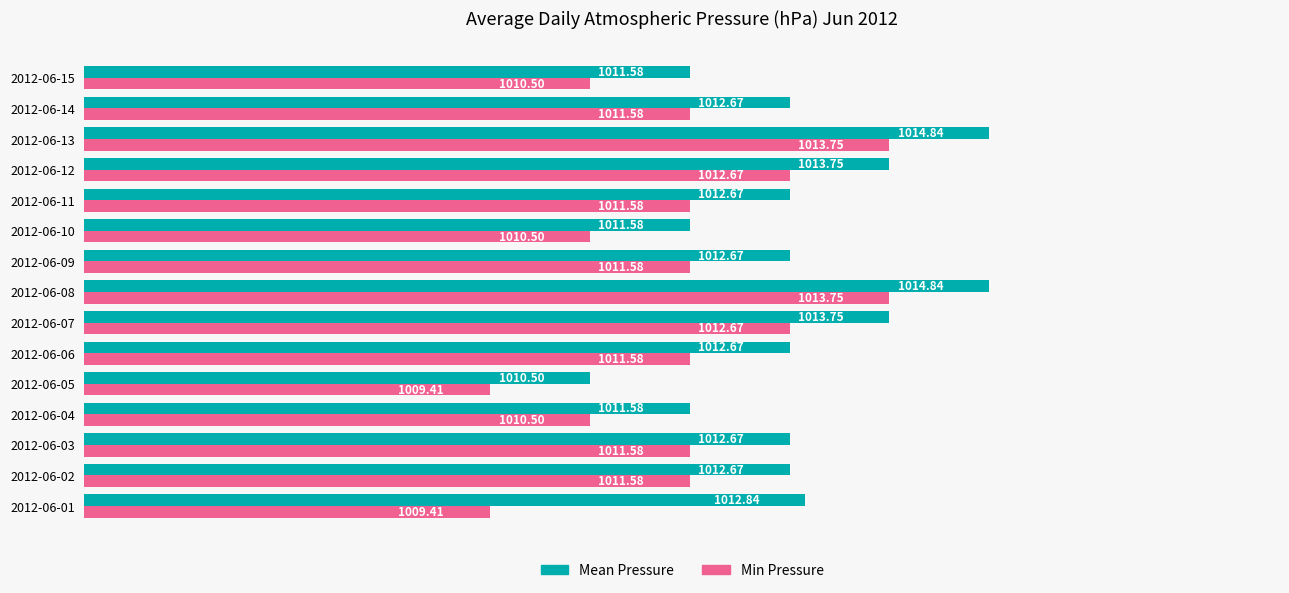

Which series has the largest total across all categories?

Mean Pressure